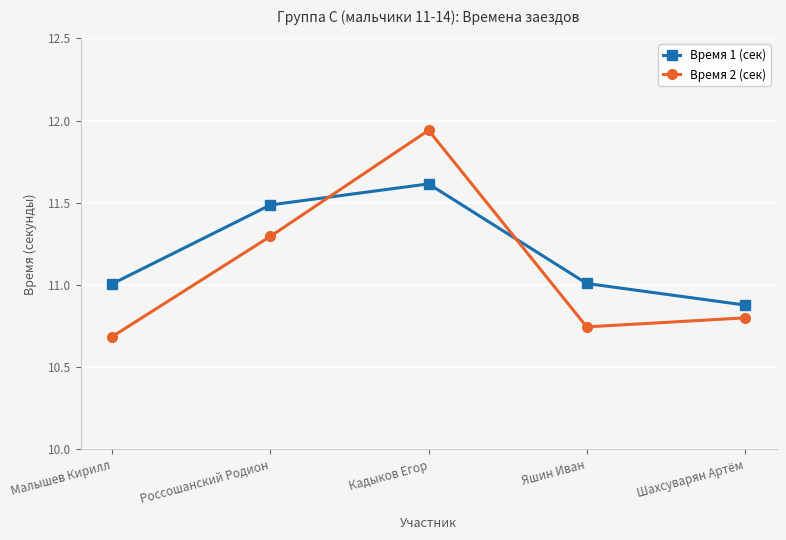

What are all the series names shown in the legend?

Время 1 (сек), Время 2 (сек)